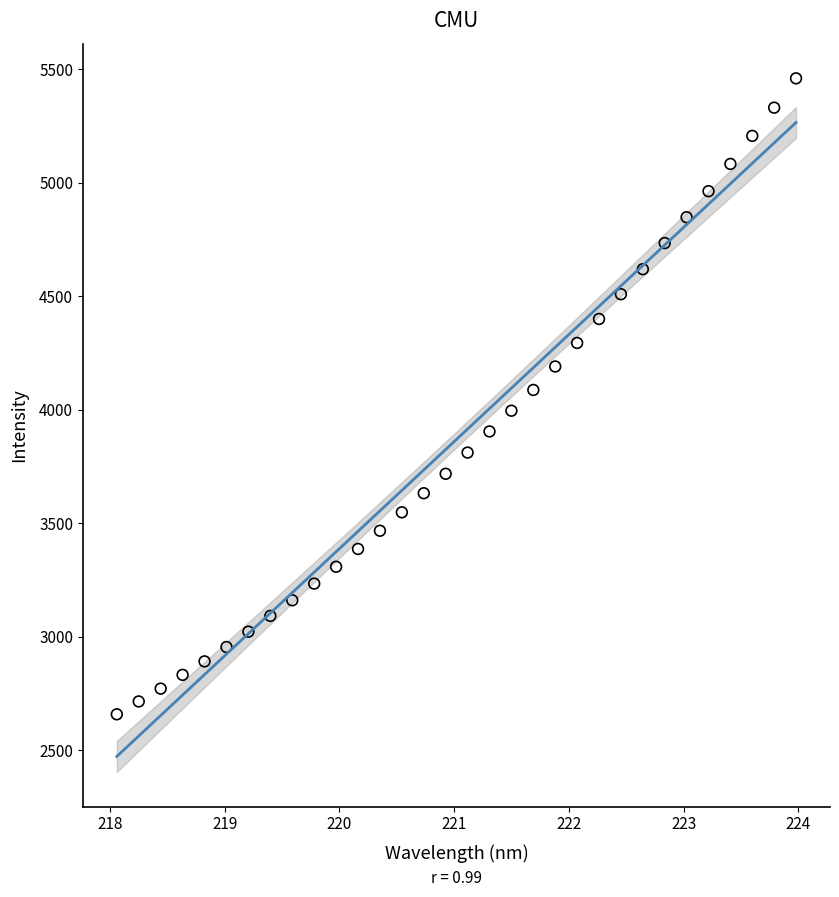

What is the range of X values (max minus min)?

5.9